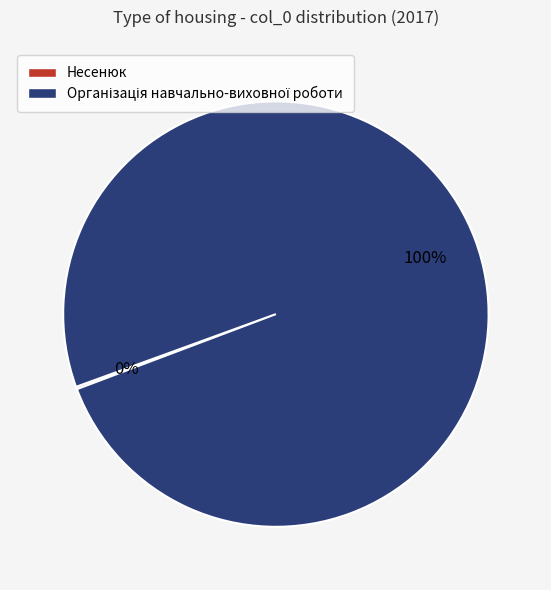

Is there any slice that represents more than half of the pie?

Yes